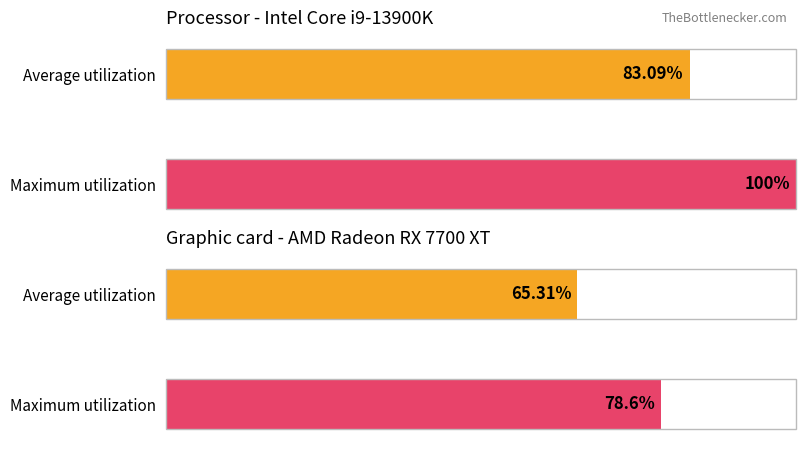

True or false: Maximum utilization has a value of 2110 at 가면무도회감자.

False